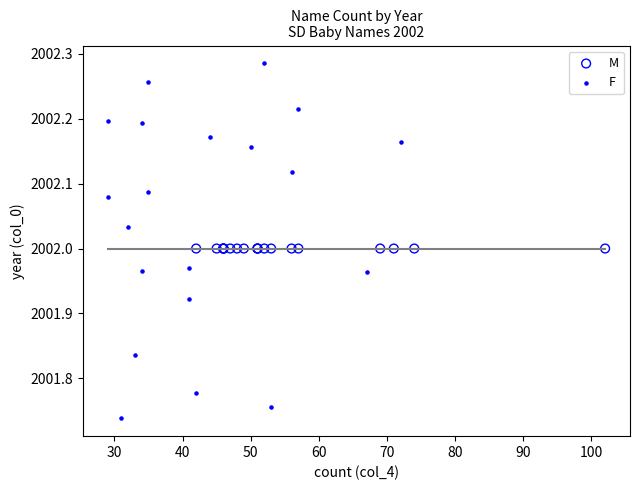

Which series reaches the maximum Y coordinate?

F